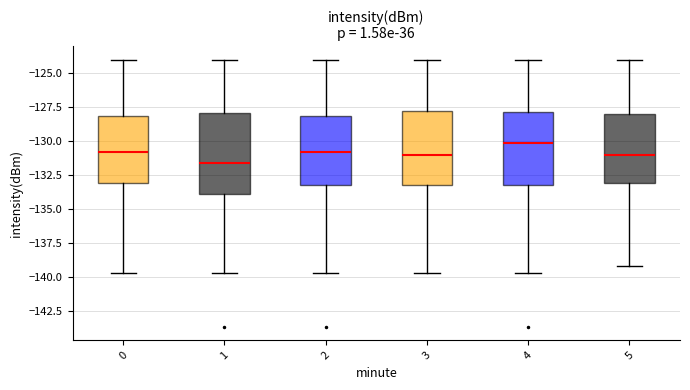

Reading left to right, transcribe this box plot: for each box, give where its median line is, the range the box spans, and where its two whiskers end, as read against the y-axis. The values are not printed on the chart, so give them approximately, as read against the axis.

0: median -131.0, box -133.0 to -128.0, whiskers -139.5 to -124.0
1: median -131.5, box -134.0 to -128.0, whiskers -139.5 to -124.0
2: median -131.0, box -133.5 to -128.0, whiskers -139.5 to -124.0
3: median -131.0, box -133.0 to -128.0, whiskers -139.5 to -124.0
4: median -130.0, box -133.5 to -128.0, whiskers -139.5 to -124.0
5: median -131.0, box -133.0 to -128.0, whiskers -139.0 to -124.0